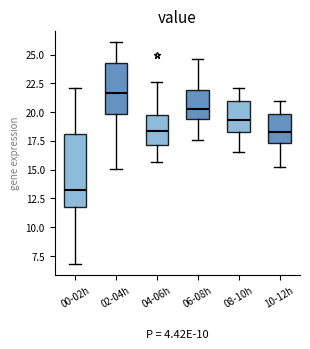

Where does the upper whisker of the box for 00-02h end on the y-axis? The values are not printed on the chart, so give them approximately, as read against the axis.

22.0